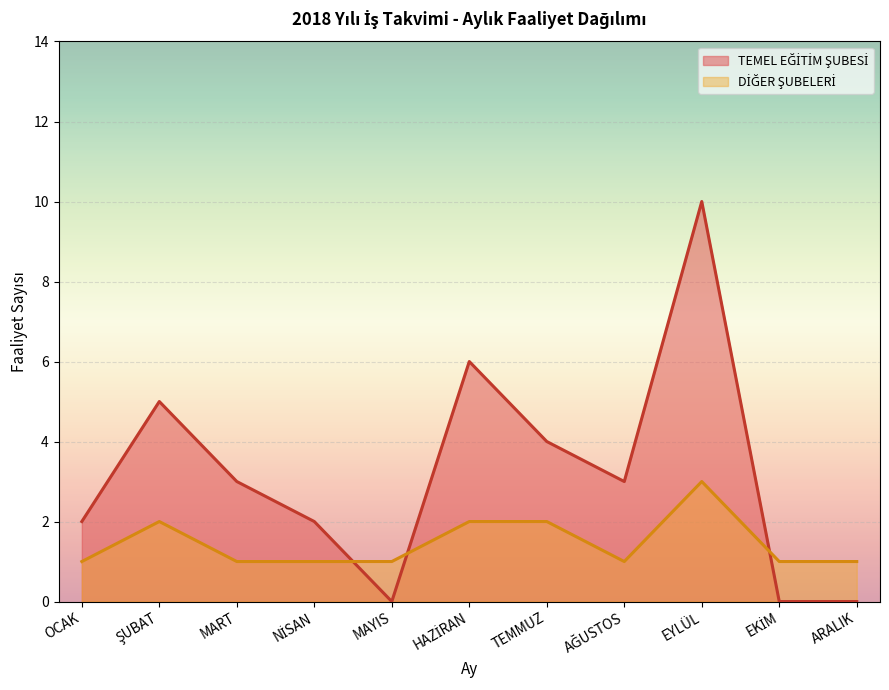

What position from the left is MAYIS?

5